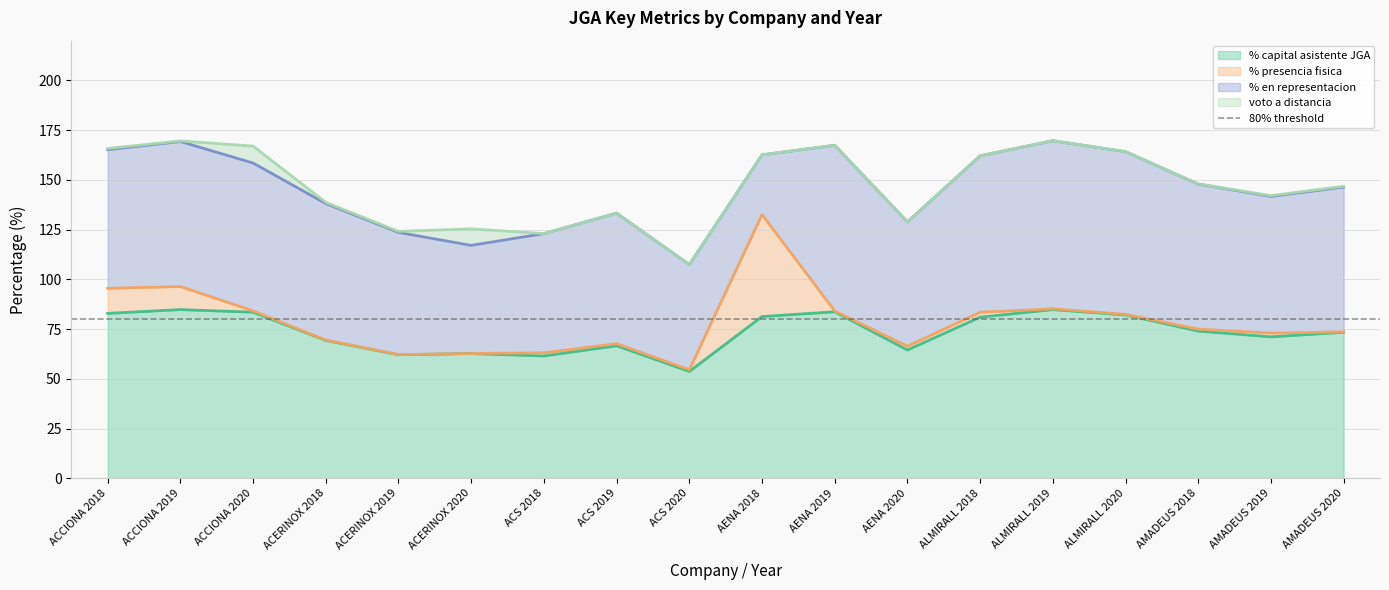

In % presencia fisica, how many points are higher than both neighbors (excluding endpoints)?

4